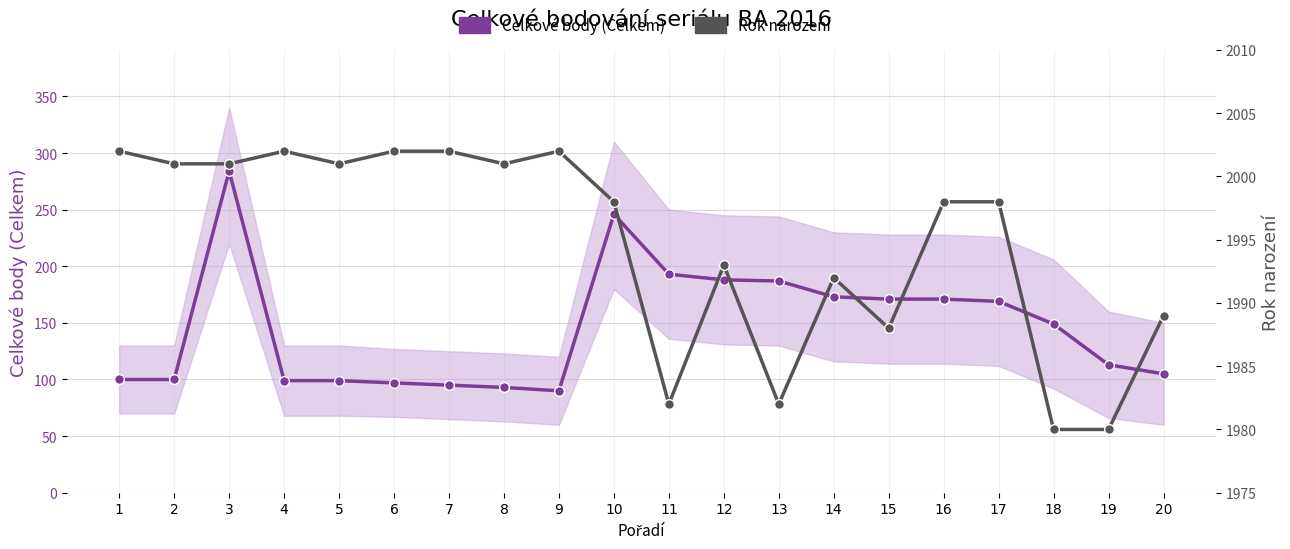

What is the value of the Rok narození point at the 5th from the left?

2001